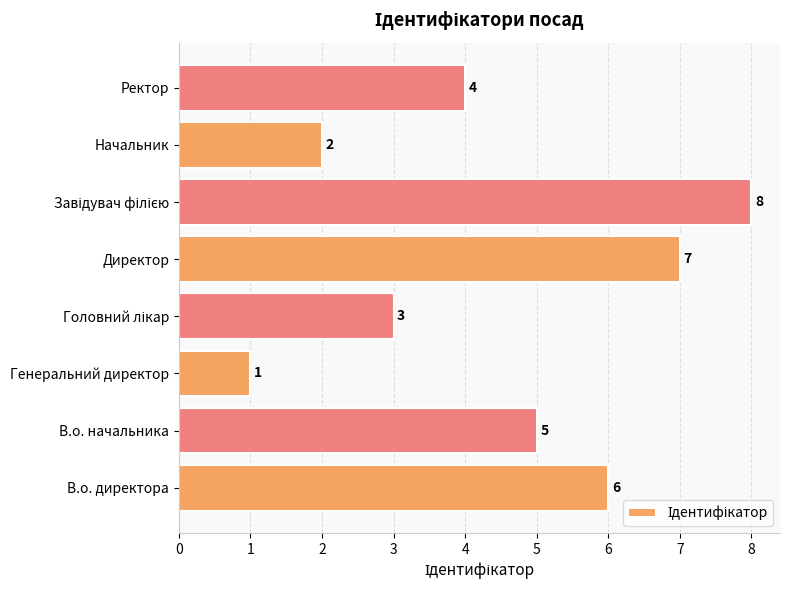

The value at Директор is 12. True or false?

False